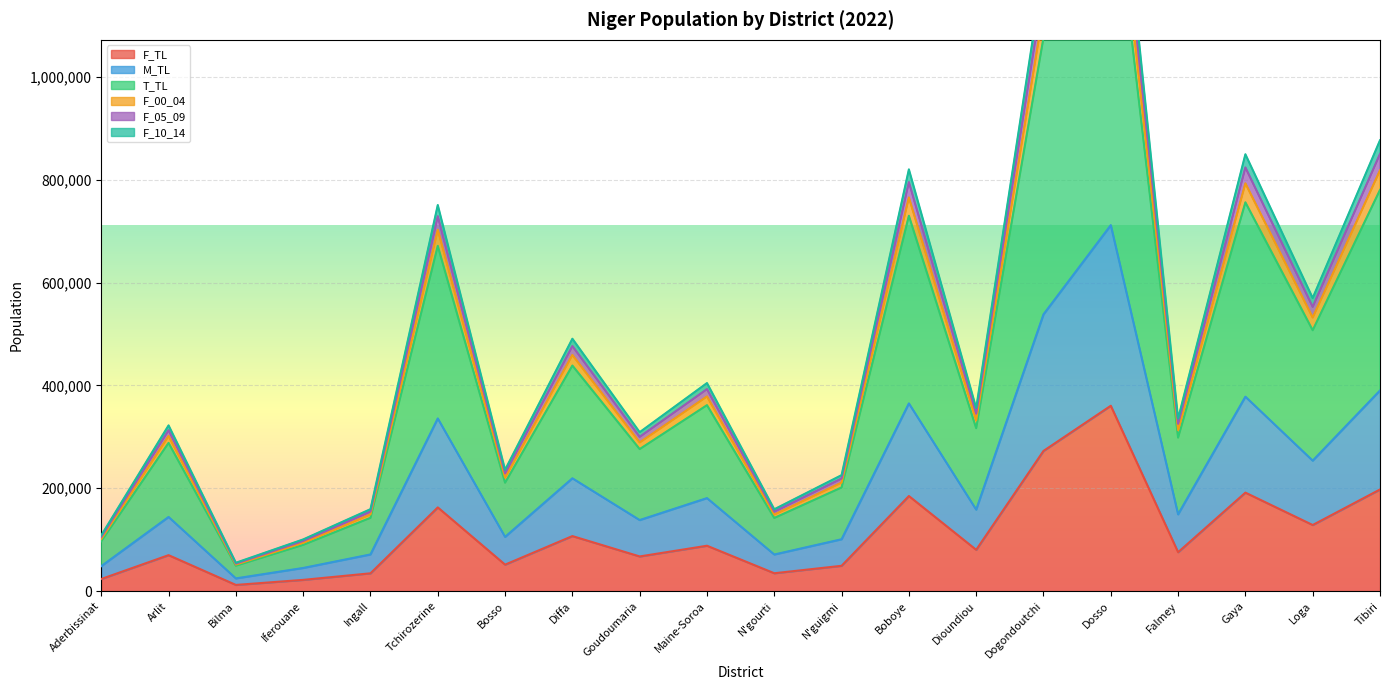

What position from the left is N'guigmi?

12